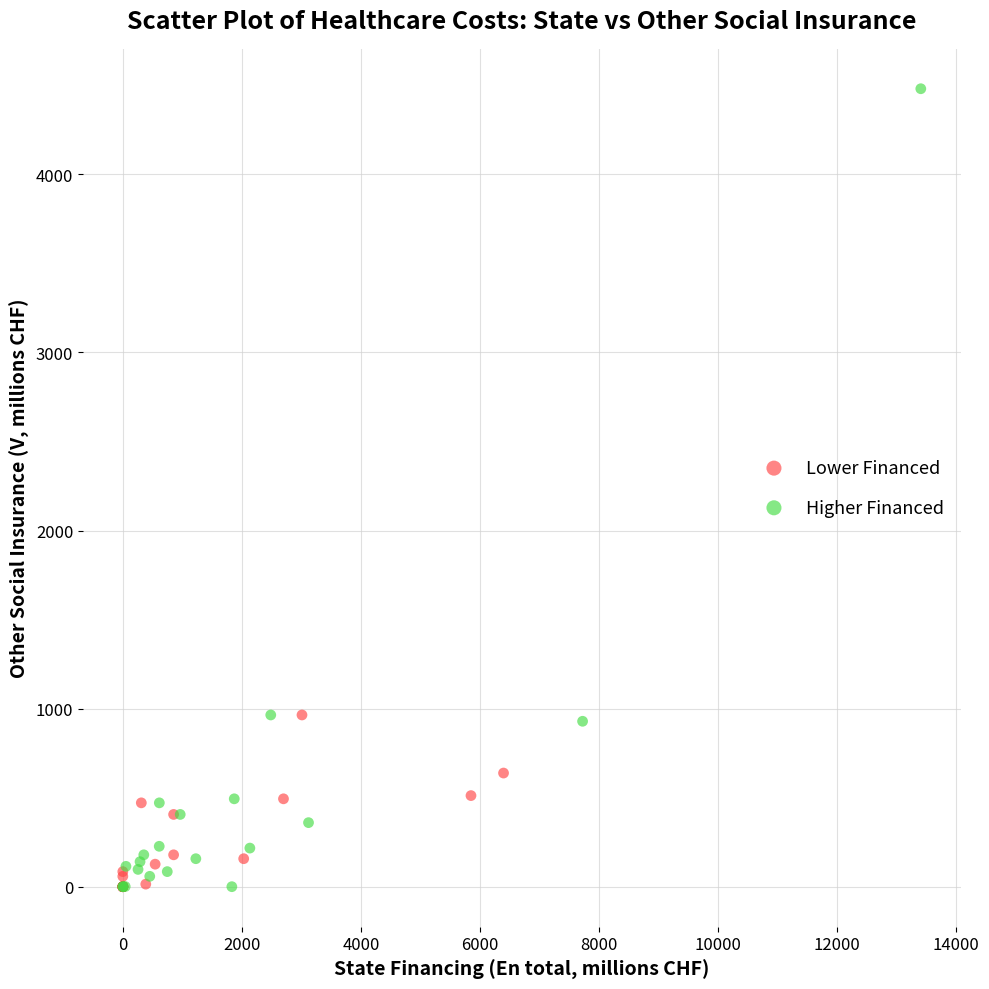

Which series reaches the maximum Y coordinate?

Higher Financed